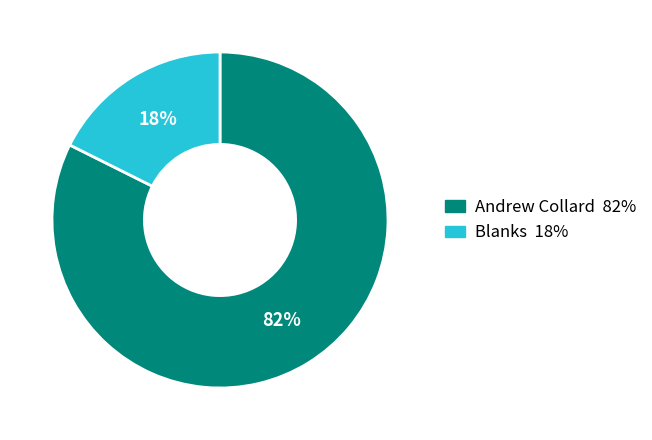

Which has a higher value, Blanks or Andrew Collard?

Andrew Collard